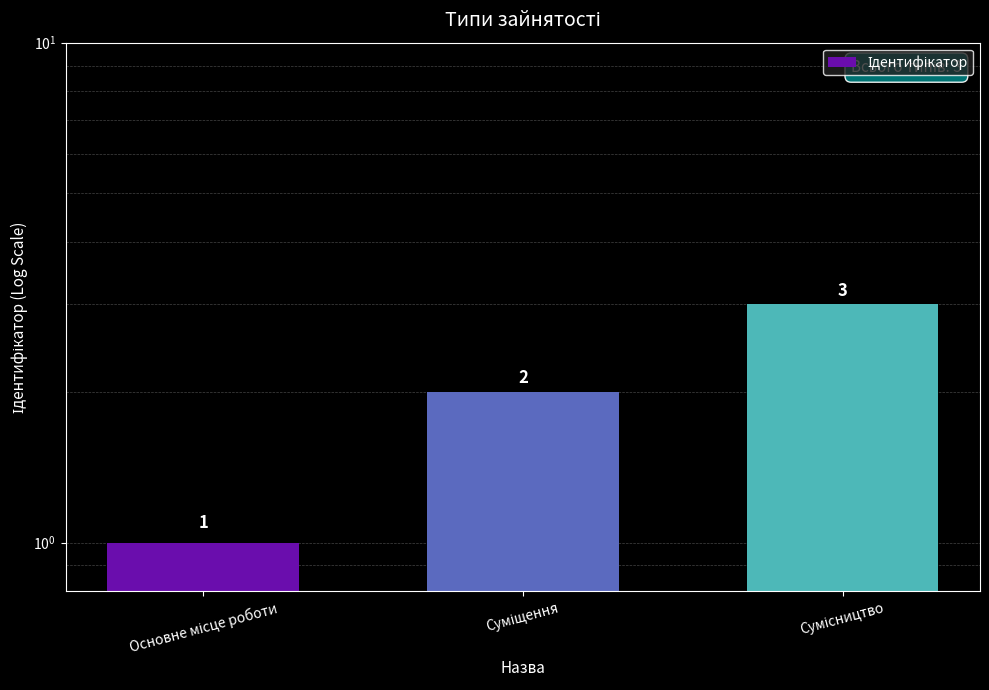

Reading left to right, list all the values displayed in this chart.

1	2	3